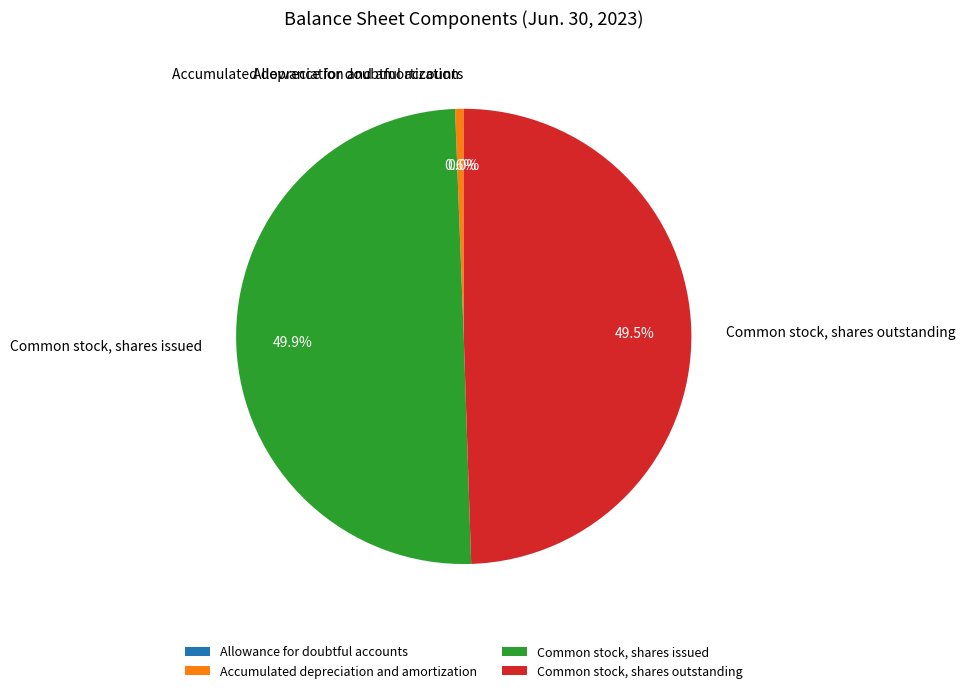

To the nearest percent, what is the average slice percentage?

25%